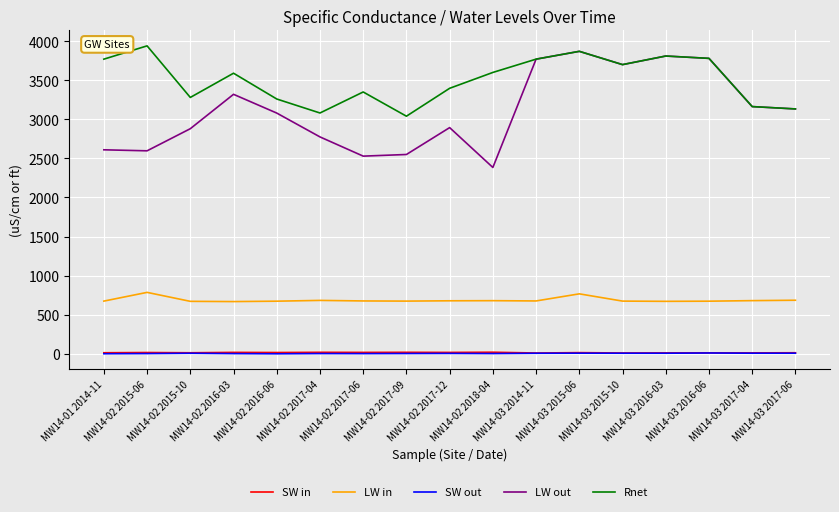

The Rnet series shows 3770.0 at MW14-03 2014-11. True or false?

True